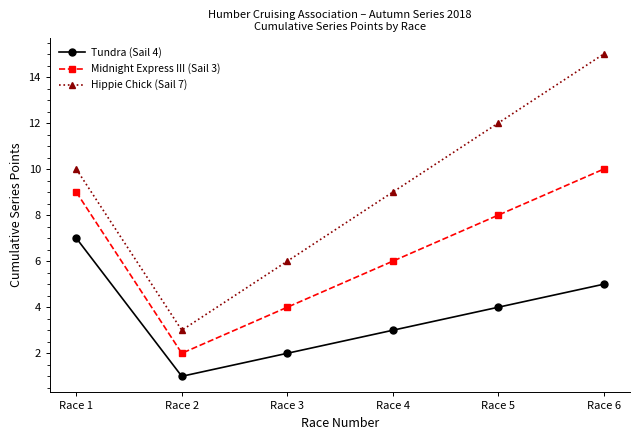

The value of Tundra (Sail 4) at Race 3 is 1. True or false?

False